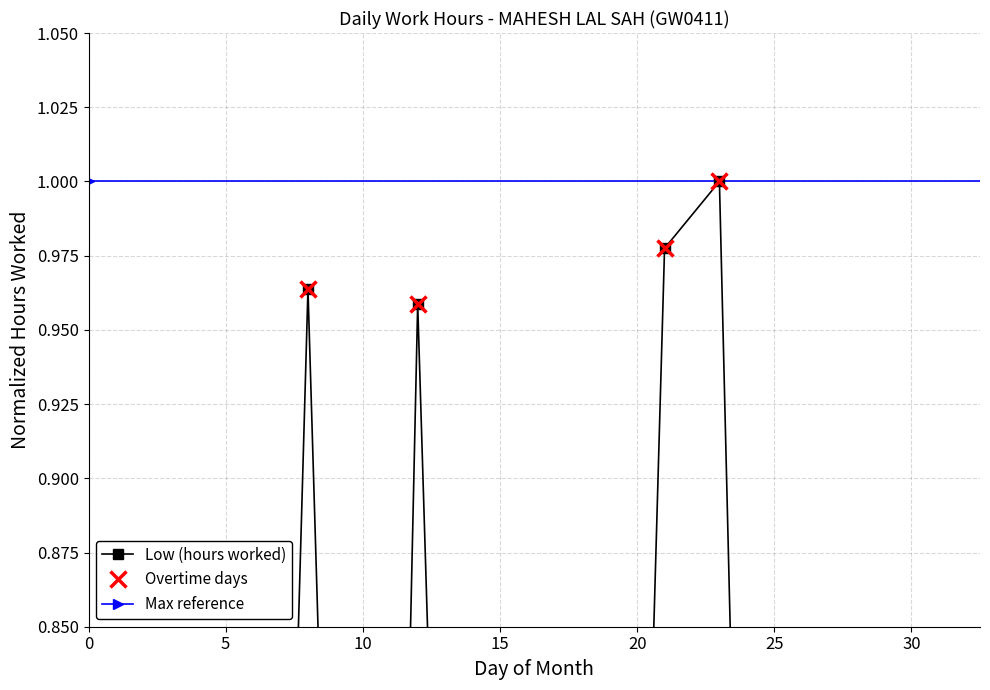

At which label is the value closest to 0?

18